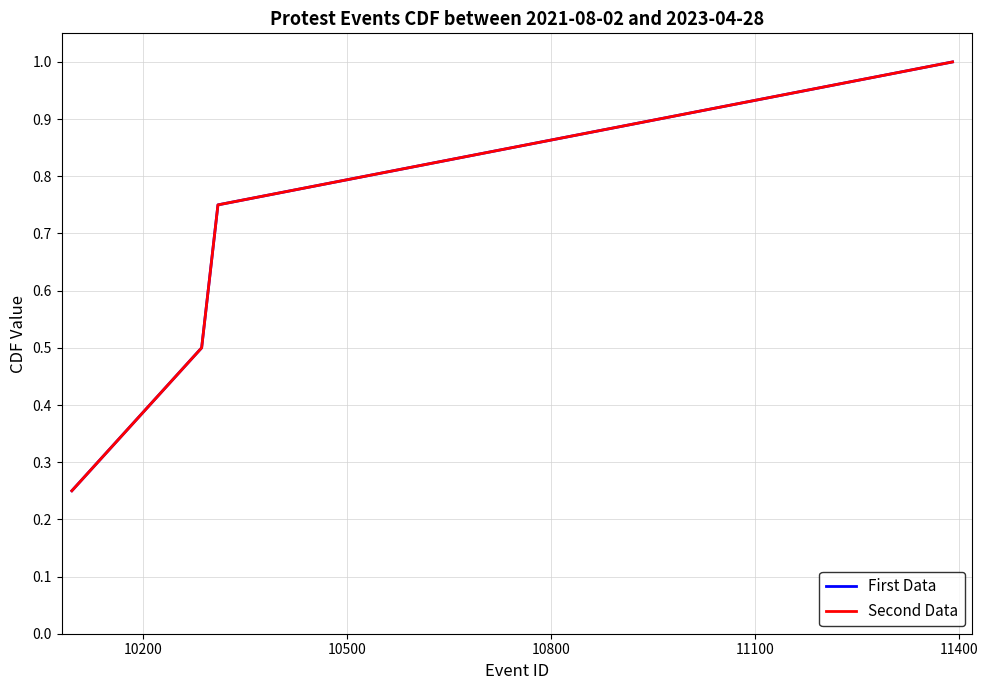

Does the chart display data point markers on the line(s)?

No